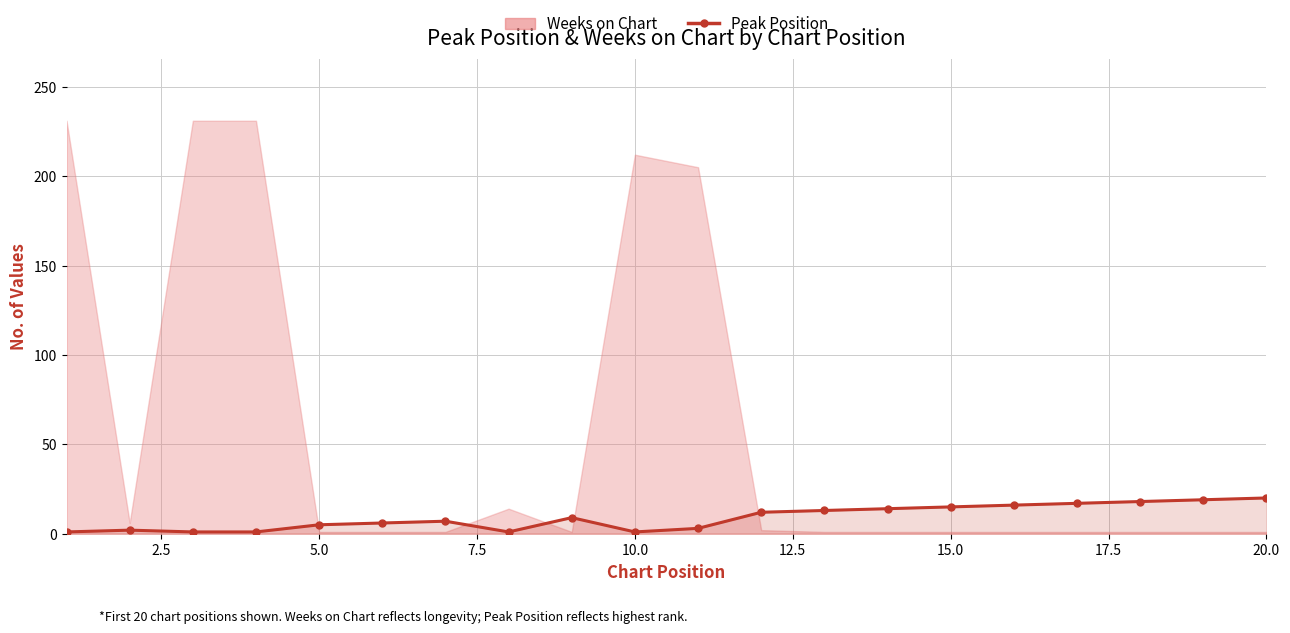

What is the difference between the second highest and minimum values?

18